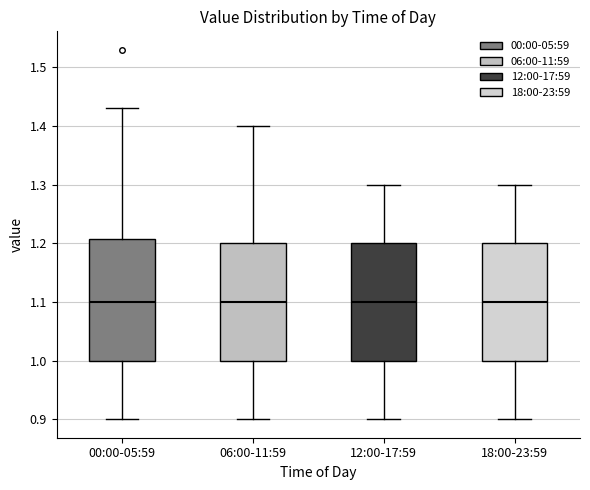

Where does the lower whisker of the box for 06:00-11:59 end on the y-axis? The values are not printed on the chart, so give them approximately, as read against the axis.

0.90